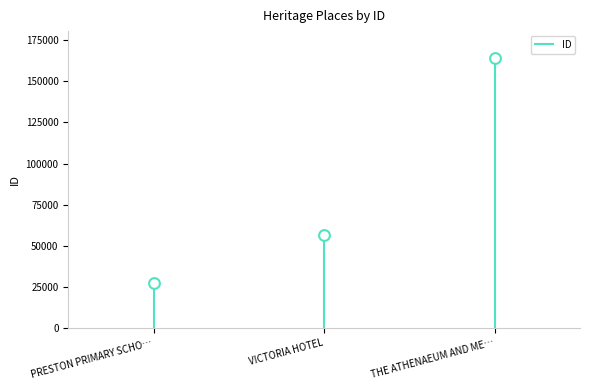

What is the change in value from PRESTON PRIMARY SCHO… to THE ATHENAEUM AND ME…?

+137053